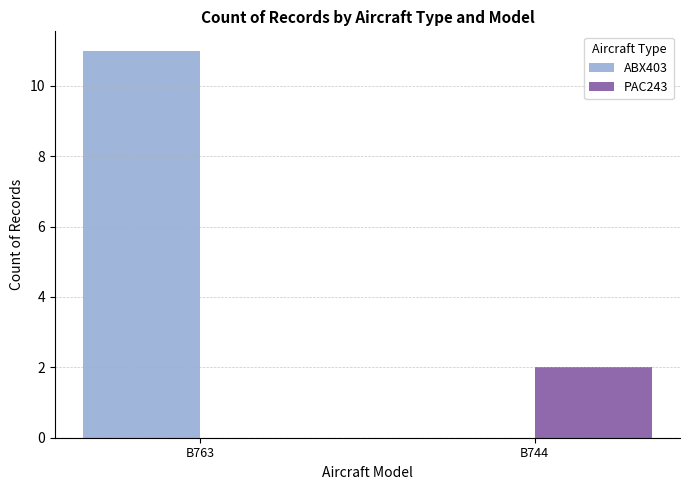

Reading right to left, list all the values displayed in this chart.

ABX403: 0	11
PAC243: 2	0